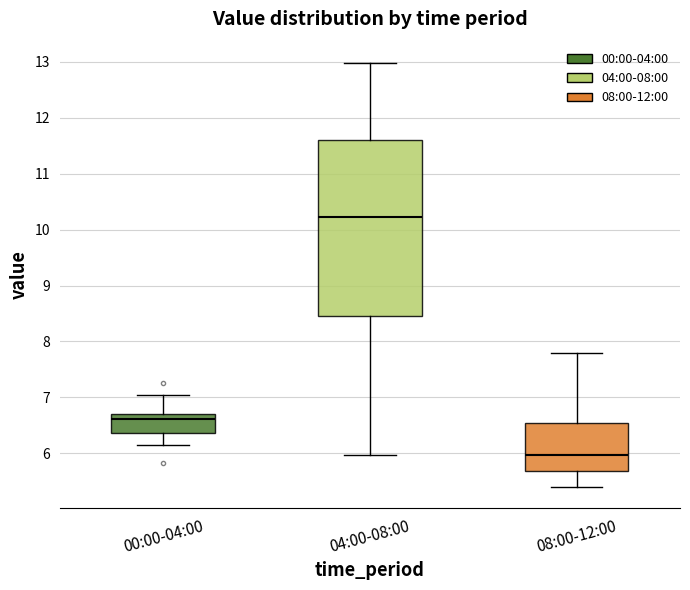

Which box is the tallest, from its lower edge to its upper edge?

04:00-08:00